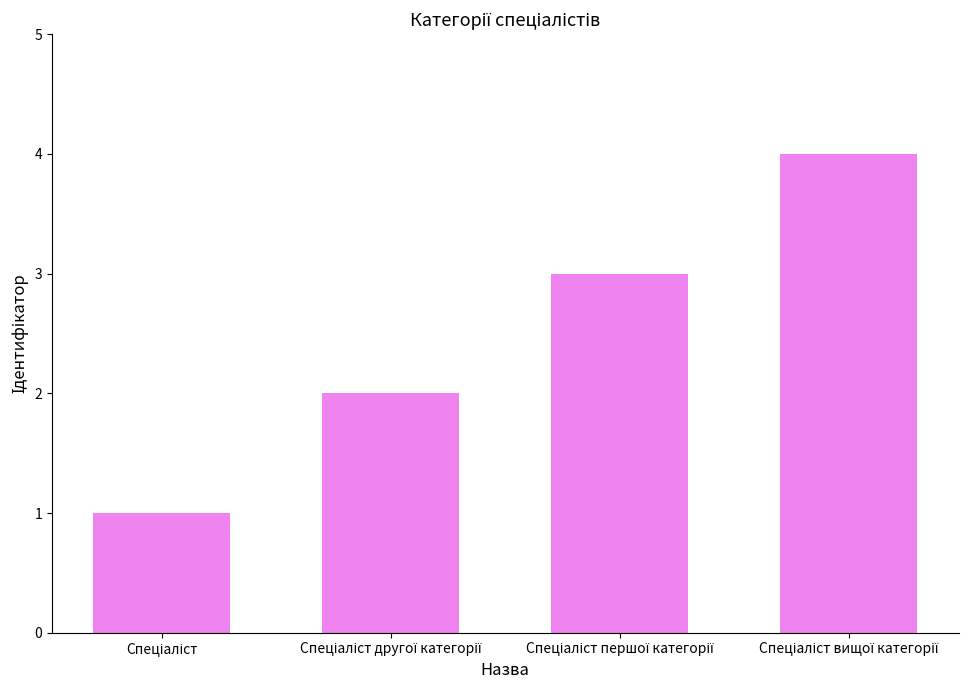

What is the greatest value displayed?

4